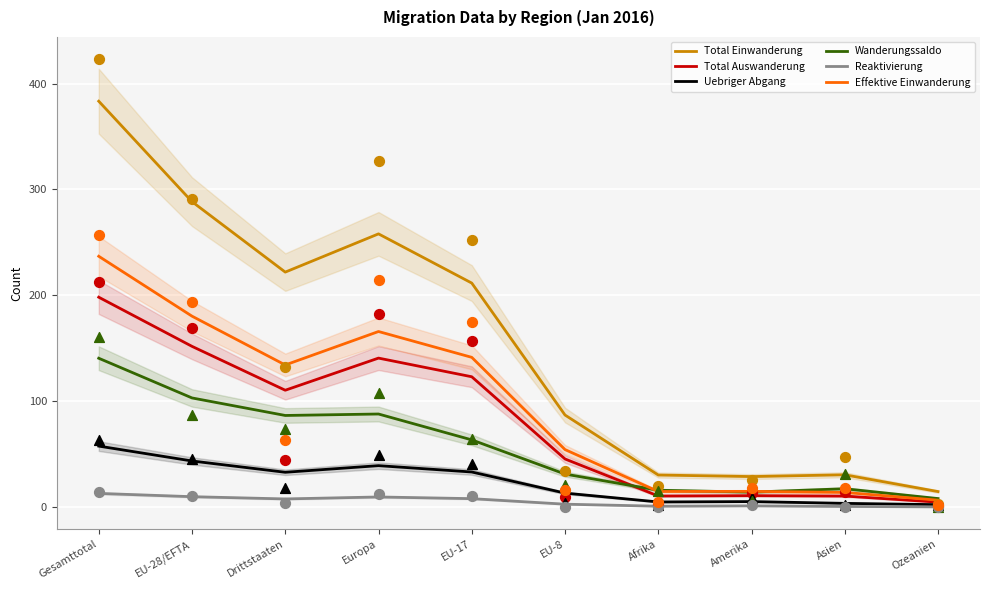

What is the total value across all series at EU-28/EFTA?

776.6